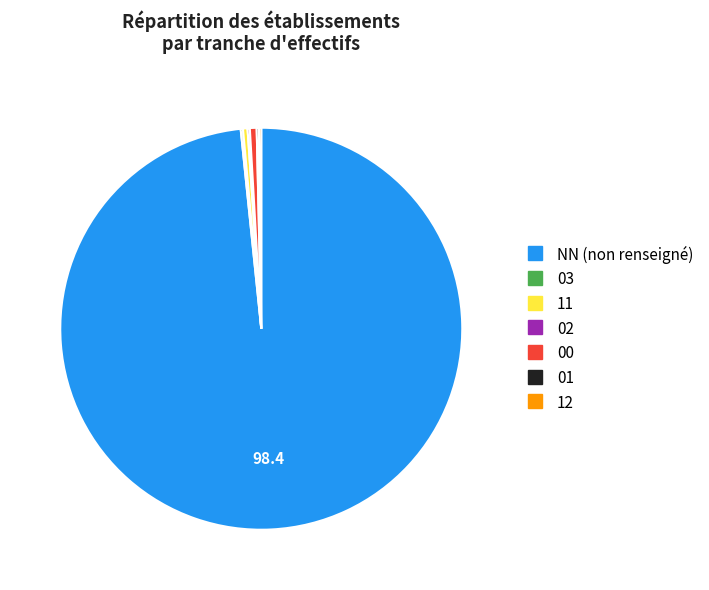

True or false: 11 accounts for 0% of the total.

True